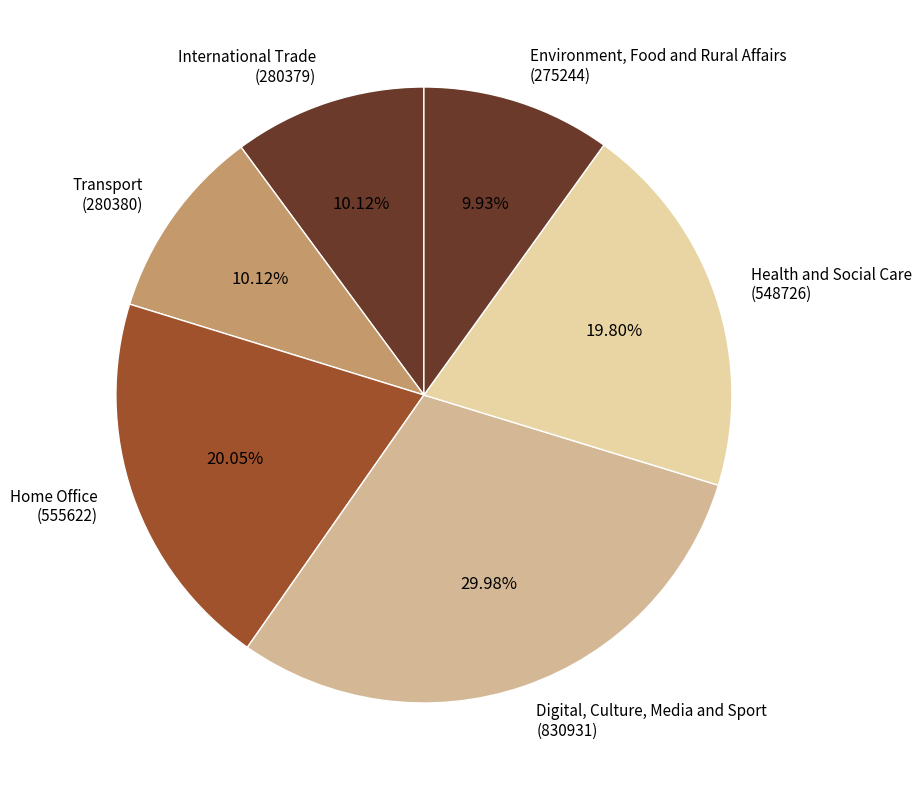

Is Home Office (555622) the majority of the pie?

No